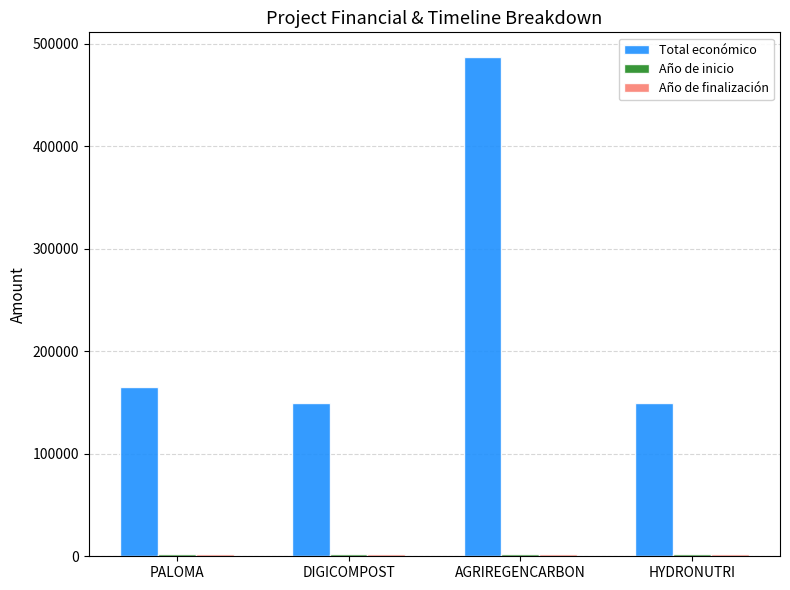

The value of Total económico at HYDRONUTRI is 262991. True or false?

False